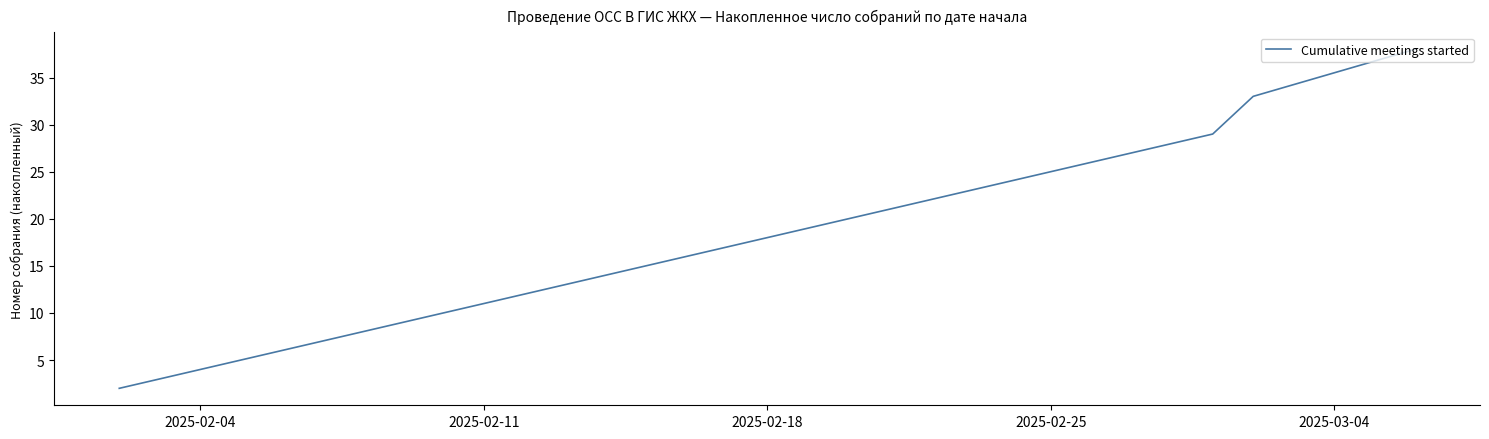

True or false: there are more than 0 points higher than both neighbors.

False